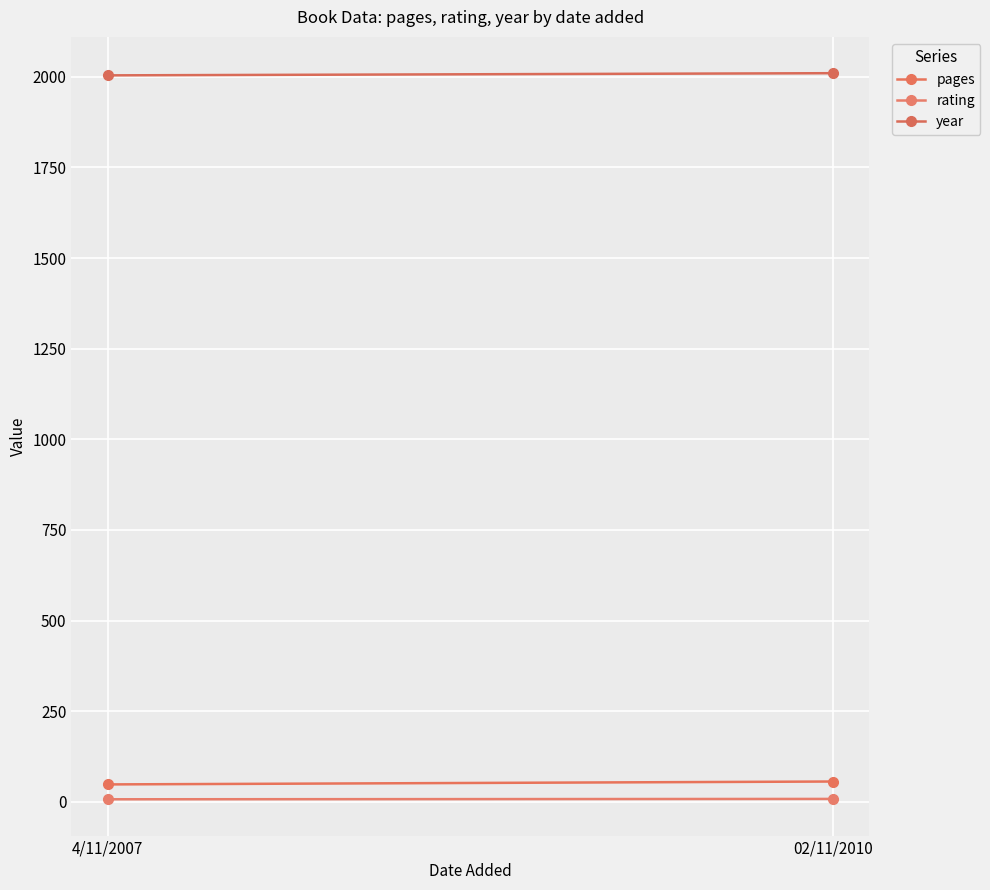

What is the lowest value of the rating series?

7